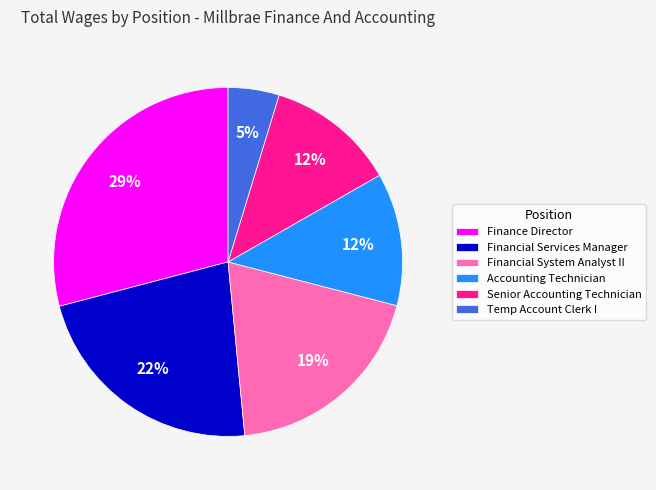

Approximately how many times larger is the value at Financial Services Manager compared to Financial System Analyst II?

1.2